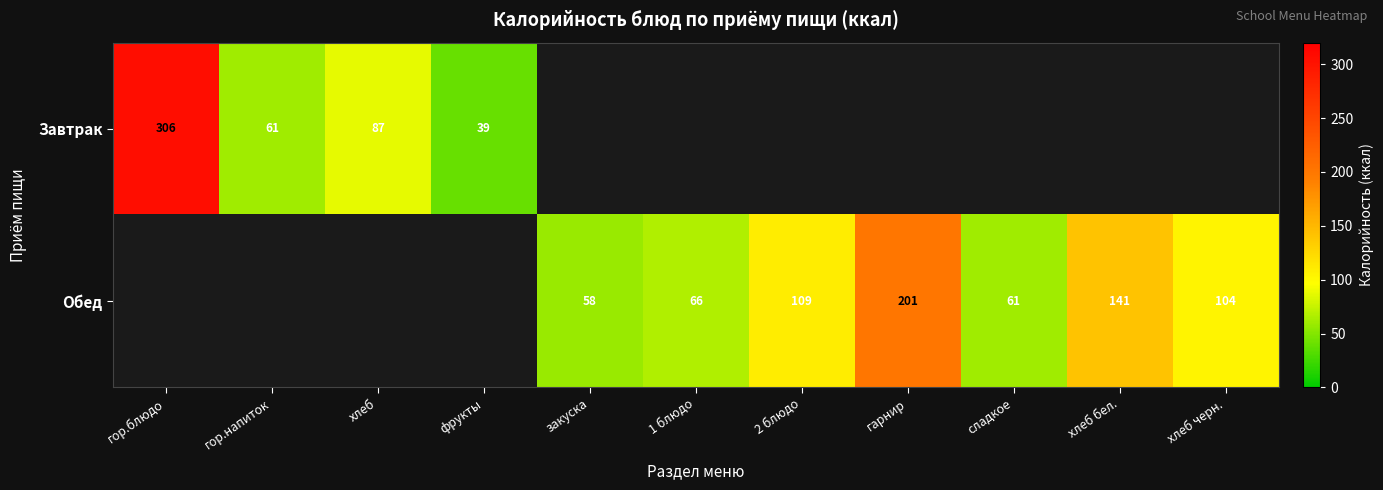

The value of Обед at 1 блюдо is 115. True or false?

False